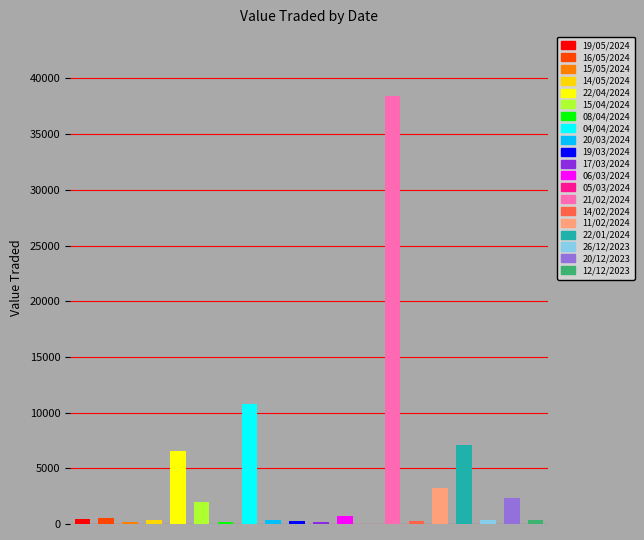

Are the bars grouped side by side (vs. stacked)?

No